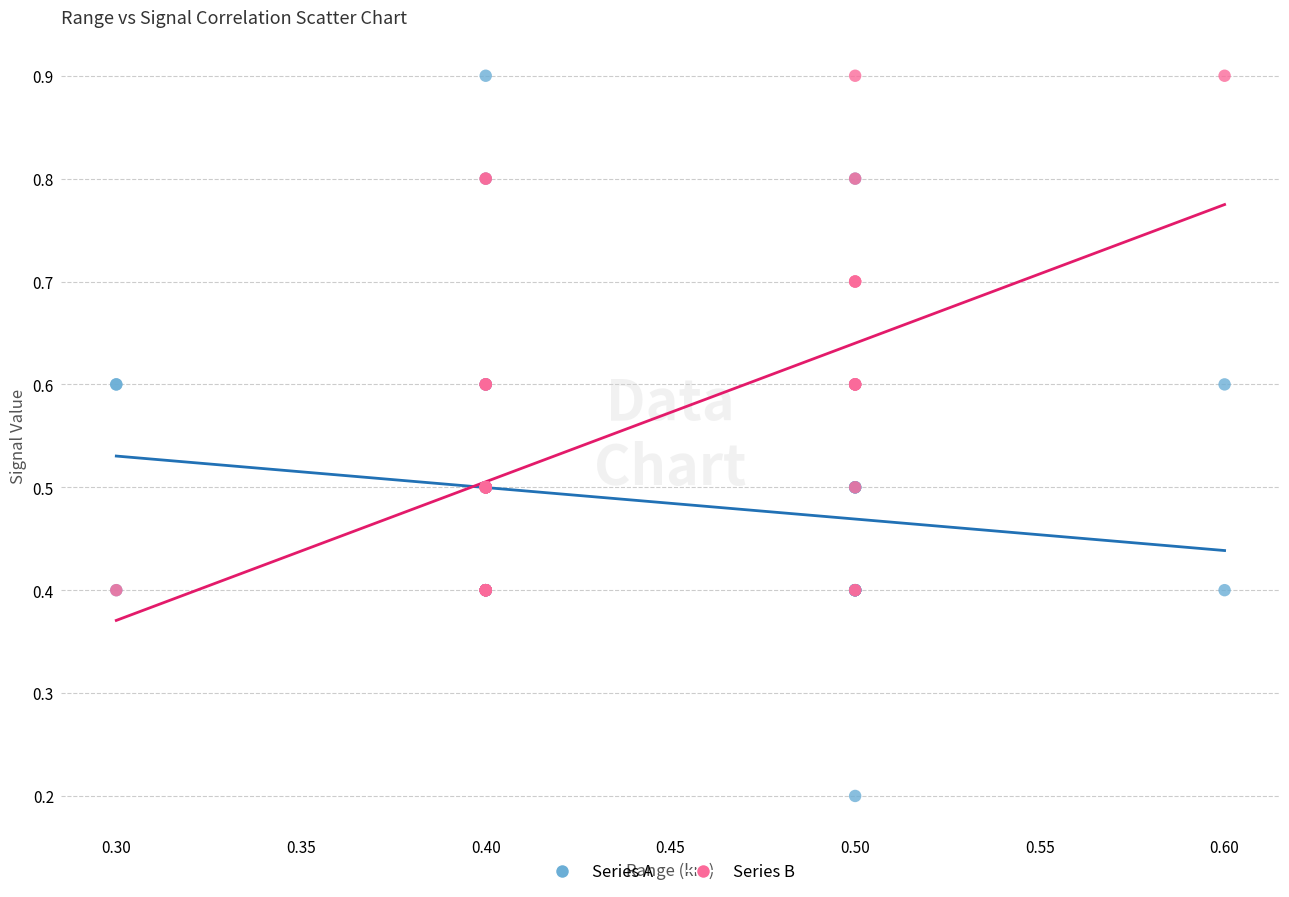

Which series contains the lowest Y value?

Series A